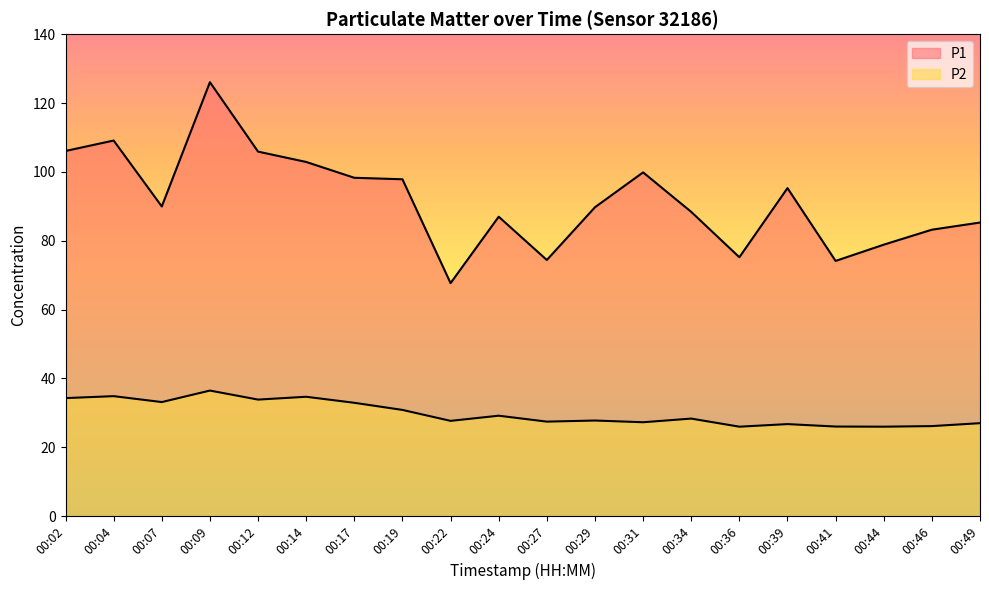

What is the sum of all P1 values?

1835.0